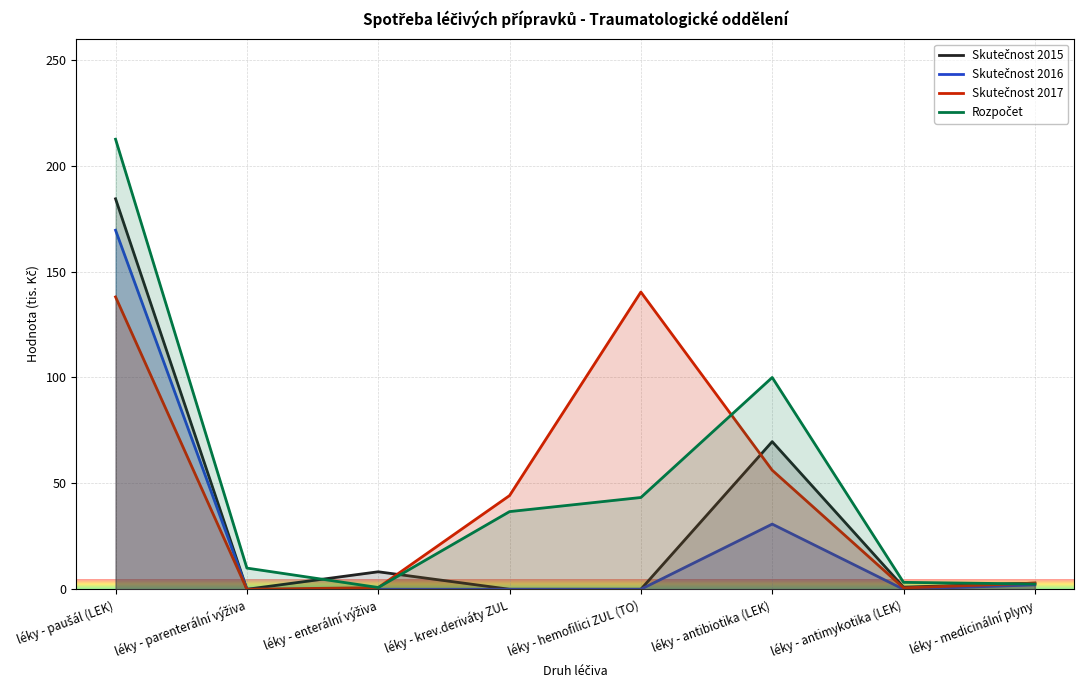

How many data points in Skutečnost 2016 are above 0?

3